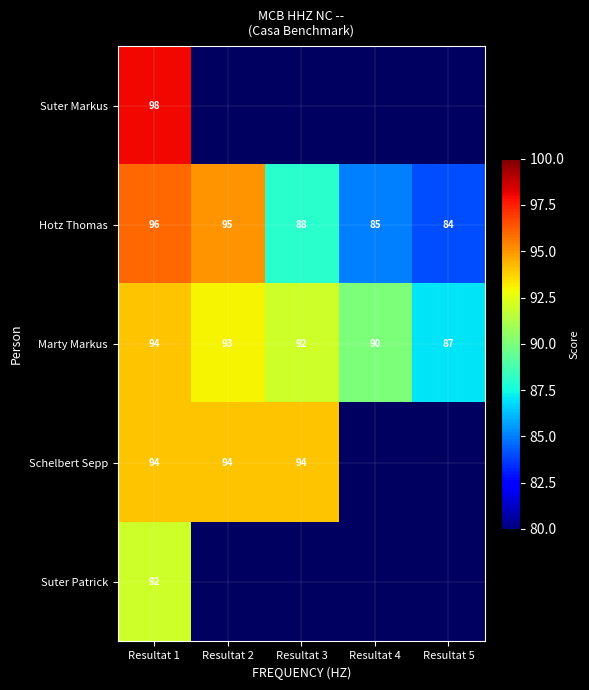

What value does the Marty Markus series have at Resultat 4?

90